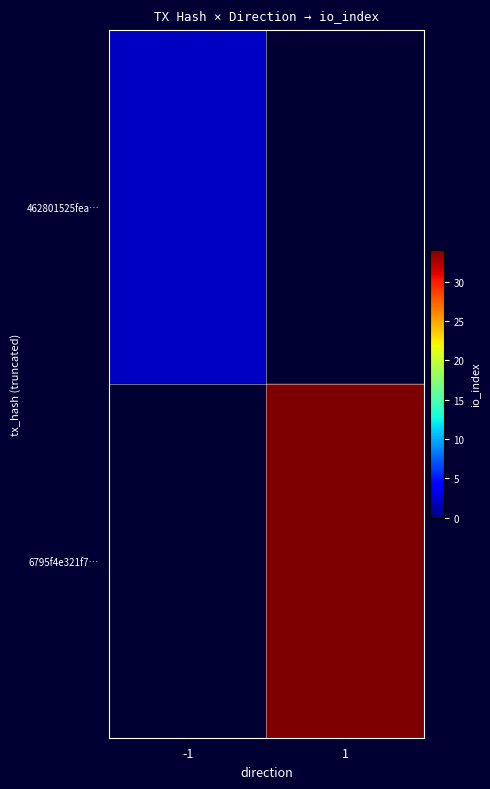

What is the highest value of the 462801525fea… series?

2.0